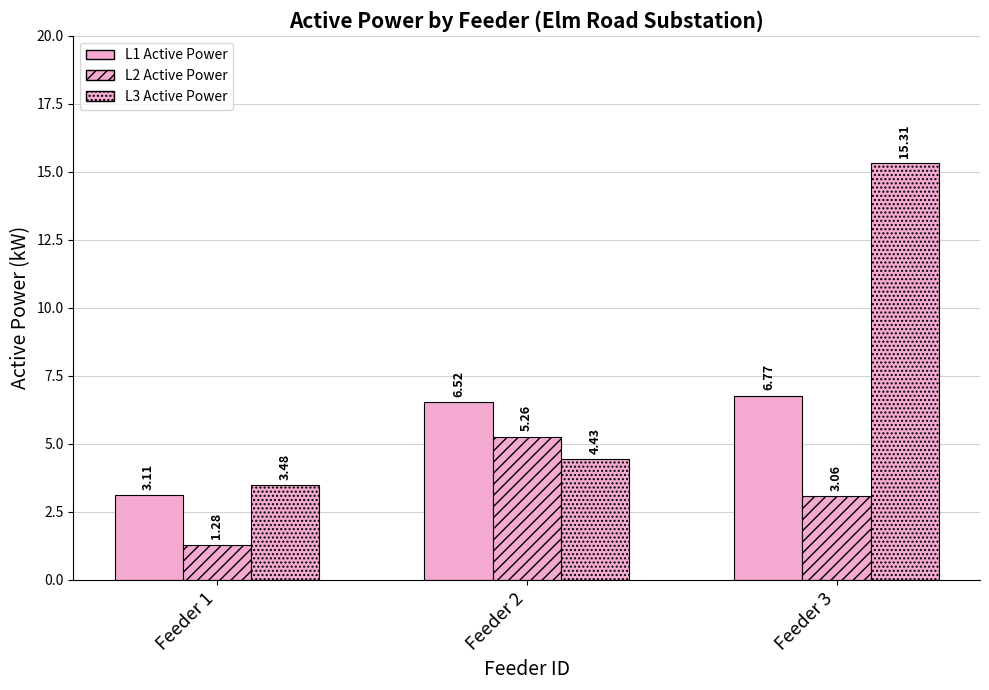

At which label does L2 Active Power first exceed 3?

Feeder 2